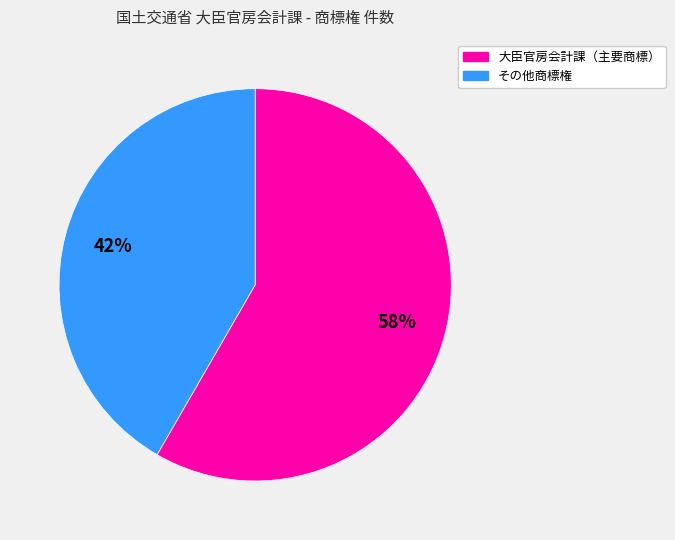

Is there a majority slice in this chart?

Yes